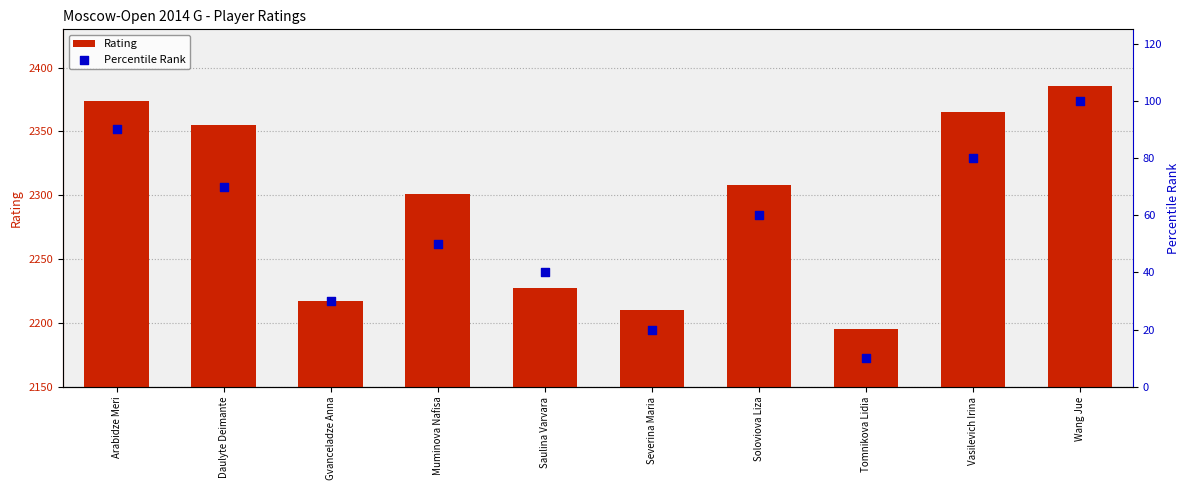

Which series contains the lowest Y value?

Percentile Rank